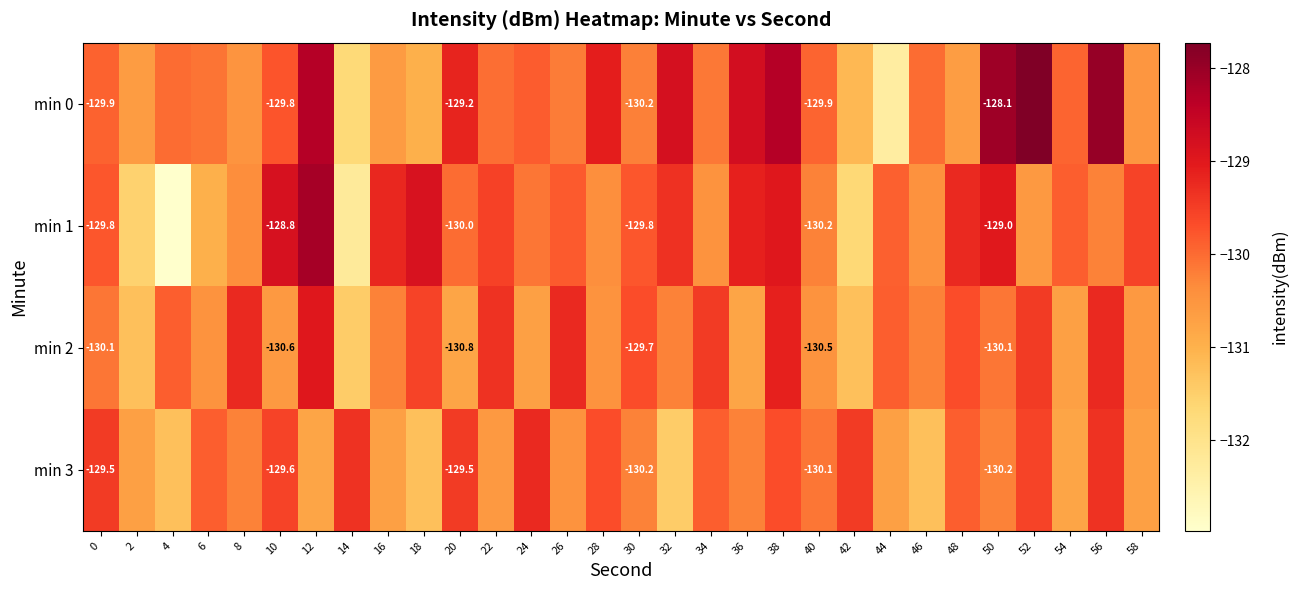

What is the total value across all series at 4?

-524.1